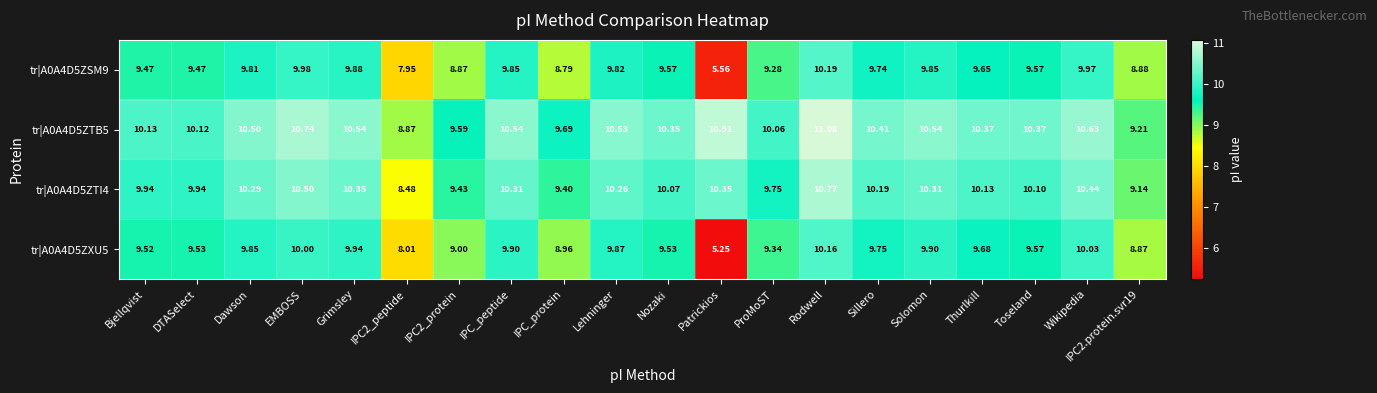

At which label does tr|A0A4D5ZTB5 first exceed 10?

Bjellqvist